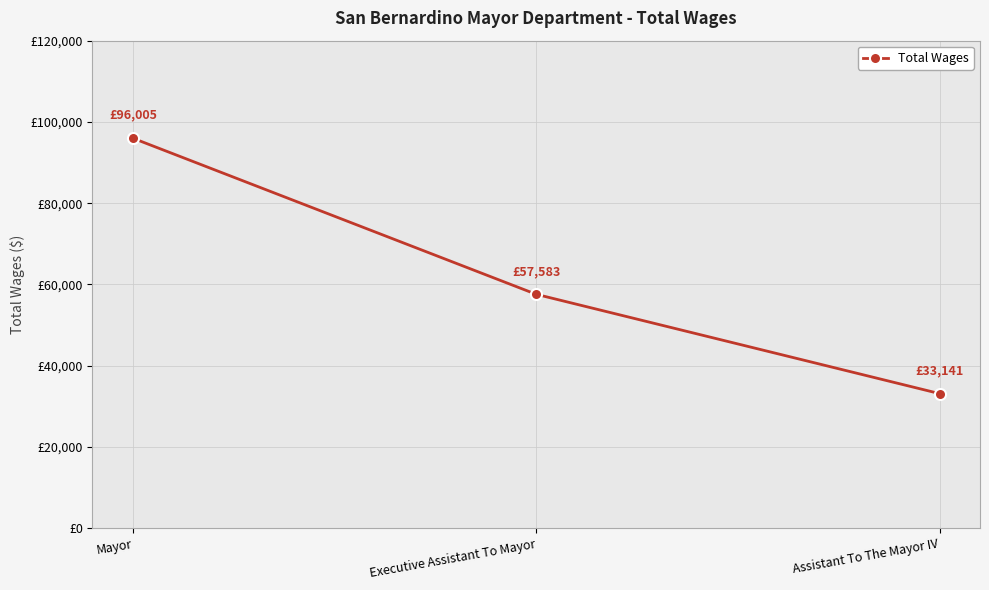

What is the difference between the maximum and minimum values?

62864